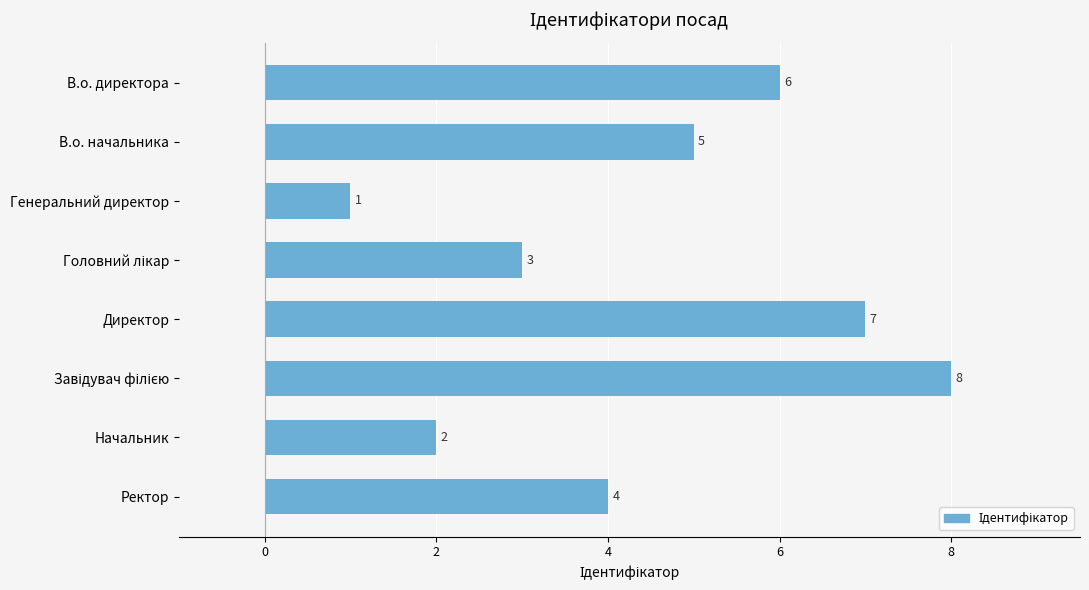

At which label is the value closest to 4?

Ректор